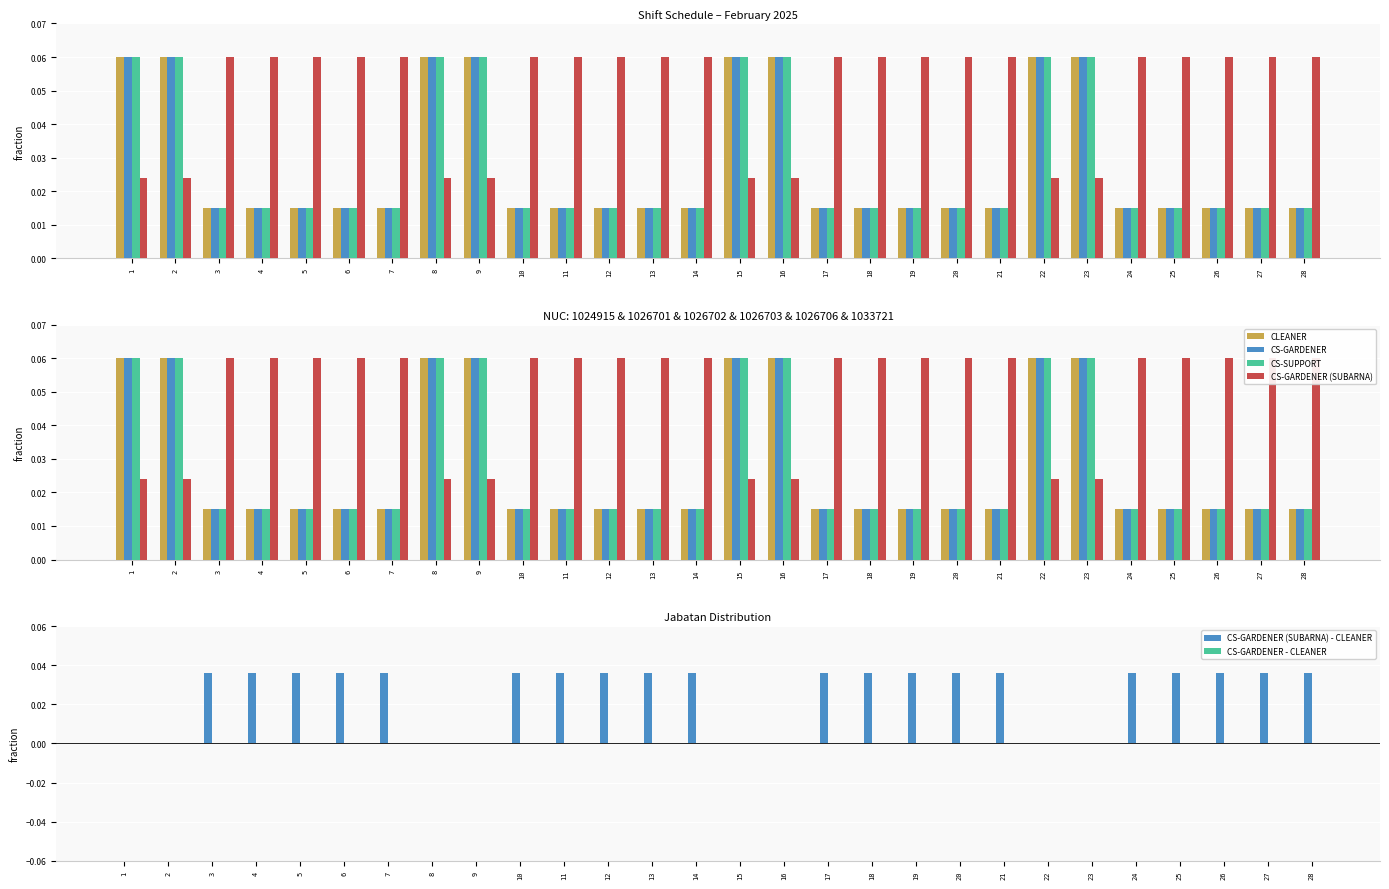

Reading left to right, extract all data points from this chart.

CLEANER: 1=0.1	2=0.1	3=0.0	4=0.0	5=0.0	6=0.0	7=0.0	8=0.1	9=0.1	10=0.0	11=0.0	12=0.0	13=0.0	14=0.0	15=0.1	16=0.1	17=0.0	18=0.0	19=0.0	20=0.0	21=0.0	22=0.1	23=0.1	24=0.0	25=0.0	26=0.0	27=0.0	28=0.0
CS-GARDENER: 1=0.1	2=0.1	3=0.0	4=0.0	5=0.0	6=0.0	7=0.0	8=0.1	9=0.1	10=0.0	11=0.0	12=0.0	13=0.0	14=0.0	15=0.1	16=0.1	17=0.0	18=0.0	19=0.0	20=0.0	21=0.0	22=0.1	23=0.1	24=0.0	25=0.0	26=0.0	27=0.0	28=0.0
CS-SUPPORT: 1=0.1	2=0.1	3=0.0	4=0.0	5=0.0	6=0.0	7=0.0	8=0.1	9=0.1	10=0.0	11=0.0	12=0.0	13=0.0	14=0.0	15=0.1	16=0.1	17=0.0	18=0.0	19=0.0	20=0.0	21=0.0	22=0.1	23=0.1	24=0.0	25=0.0	26=0.0	27=0.0	28=0.0
CS-GARDENER (SUBARNA): 1=0.0	2=0.0	3=0.1	4=0.1	5=0.1	6=0.1	7=0.1	8=0.0	9=0.0	10=0.1	11=0.1	12=0.1	13=0.1	14=0.1	15=0.0	16=0.0	17=0.1	18=0.1	19=0.1	20=0.1	21=0.1	22=0.0	23=0.0	24=0.1	25=0.1	26=0.1	27=0.1	28=0.1
CS-GARDENER (SUBARNA) - CLEANER: 1=0.0	2=0.0	3=0.0	4=0.0	5=0.0	6=0.0	7=0.0	8=0.0	9=0.0	10=0.0	11=0.0	12=0.0	13=0.0	14=0.0	15=0.0	16=0.0	17=0.0	18=0.0	19=0.0	20=0.0	21=0.0	22=0.0	23=0.0	24=0.0	25=0.0	26=0.0	27=0.0	28=0.0
CS-GARDENER - CLEANER: 1=0.0	2=0.0	3=0.0	4=0.0	5=0.0	6=0.0	7=0.0	8=0.0	9=0.0	10=0.0	11=0.0	12=0.0	13=0.0	14=0.0	15=0.0	16=0.0	17=0.0	18=0.0	19=0.0	20=0.0	21=0.0	22=0.0	23=0.0	24=0.0	25=0.0	26=0.0	27=0.0	28=0.0